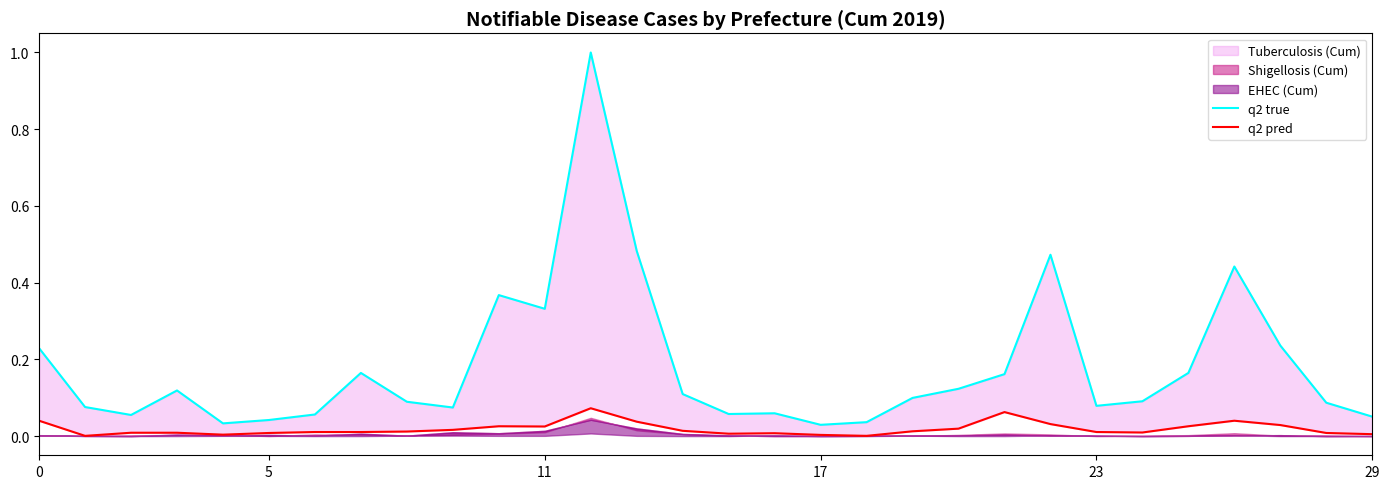

True or false: q2 true has a value of 0.1 at 11.

False